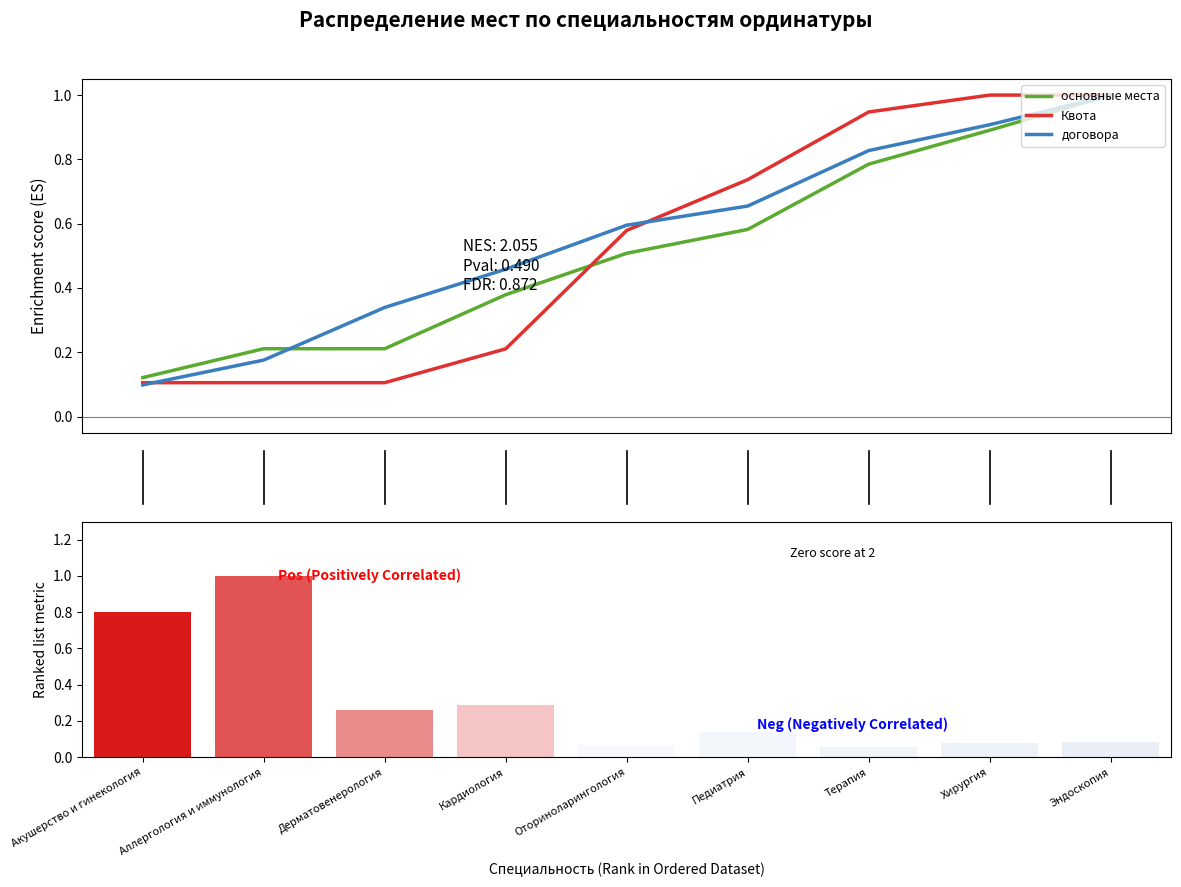

What is the value of the основные места bar at the 1st from the left?

0.1